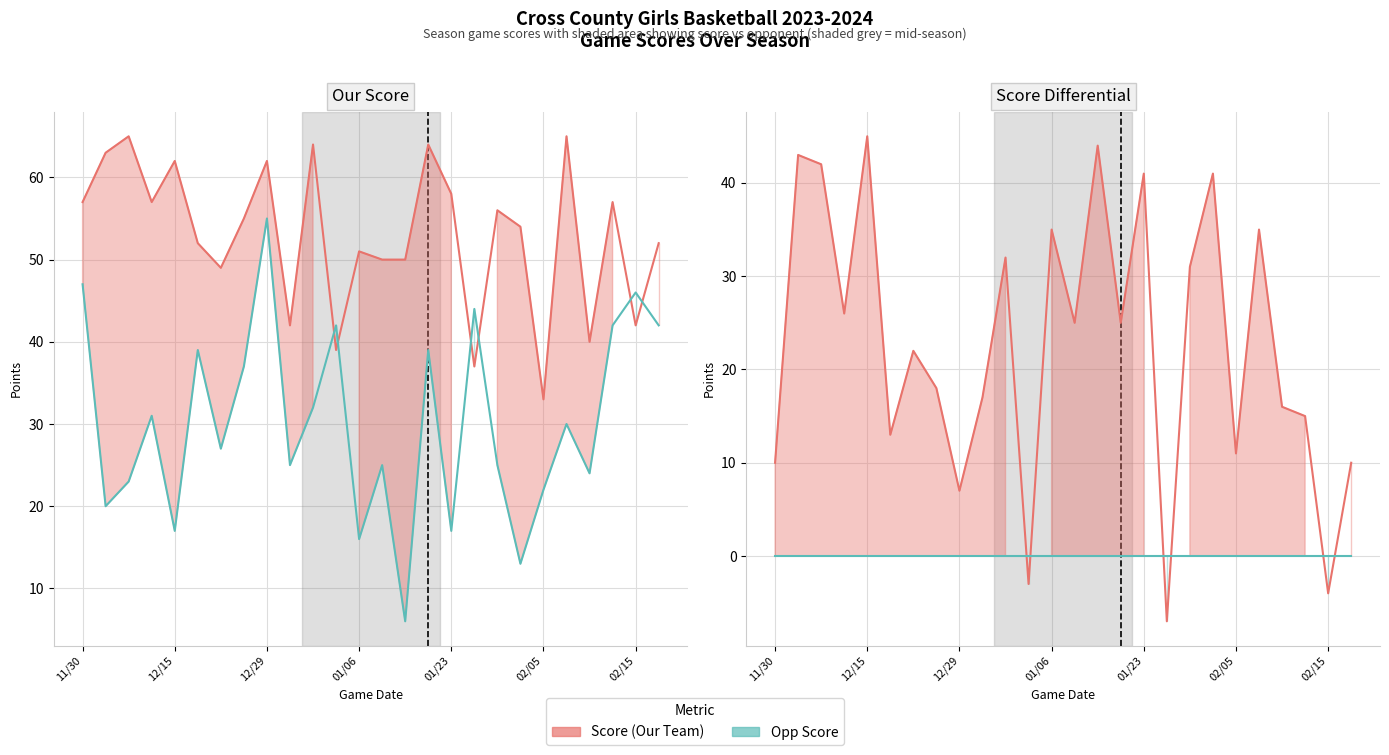

At which category does the chart reach its minimum across all series?

17